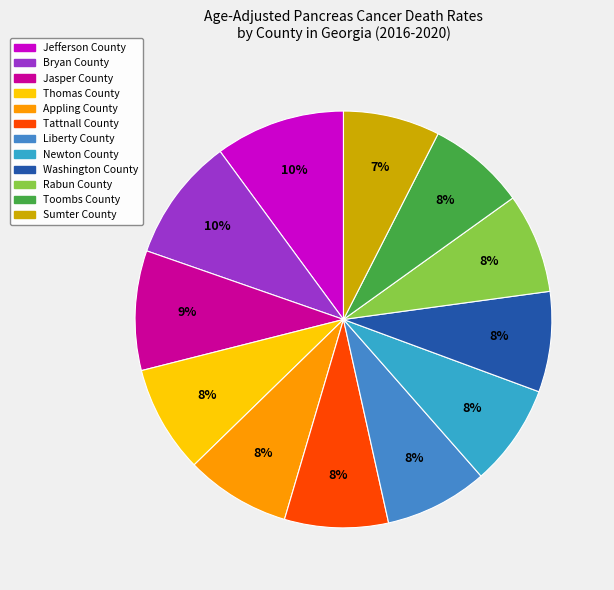

Rank the categories by value from highest to lowest.

Jefferson County, Bryan County, Jasper County, Thomas County, Appling County, Tattnall County, Liberty County, Newton County, Washington County, Rabun County, Toombs County, Sumter County